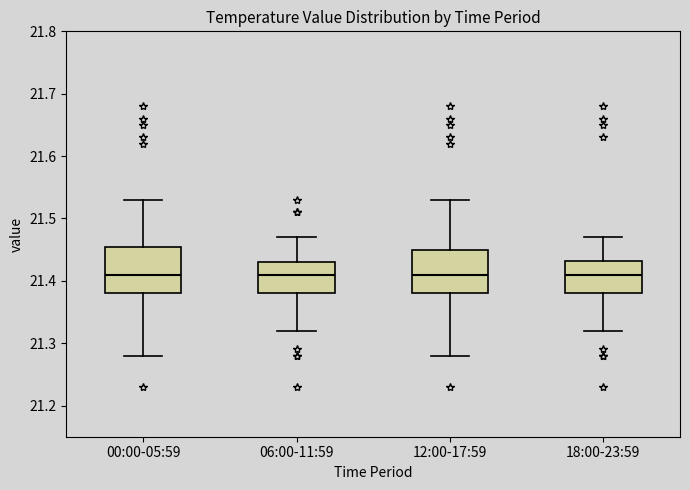

Reading left to right, read every box against the y-axis: the position of its median line, the range the box covers, and the ends of its whiskers. The values are not printed on the chart, so give them approximately, as read against the axis.

00:00-05:59: median 21.41, box 21.38 to 21.46, whiskers 21.28 to 21.53
06:00-11:59: median 21.41, box 21.38 to 21.43, whiskers 21.32 to 21.47
12:00-17:59: median 21.41, box 21.38 to 21.45, whiskers 21.28 to 21.53
18:00-23:59: median 21.41, box 21.38 to 21.43, whiskers 21.32 to 21.47